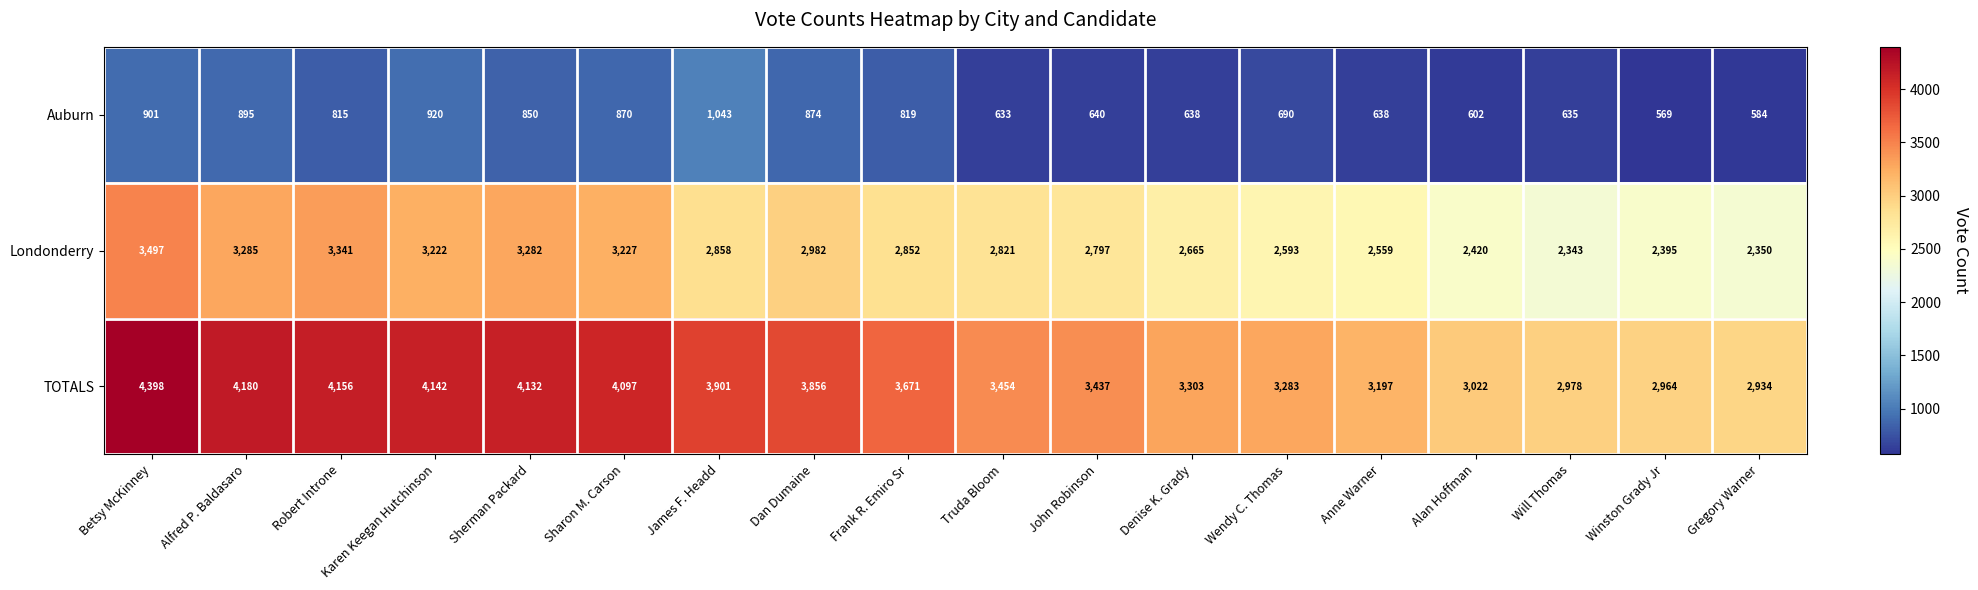

What is the difference between the highest and lowest values at Gregory Warner?

2350